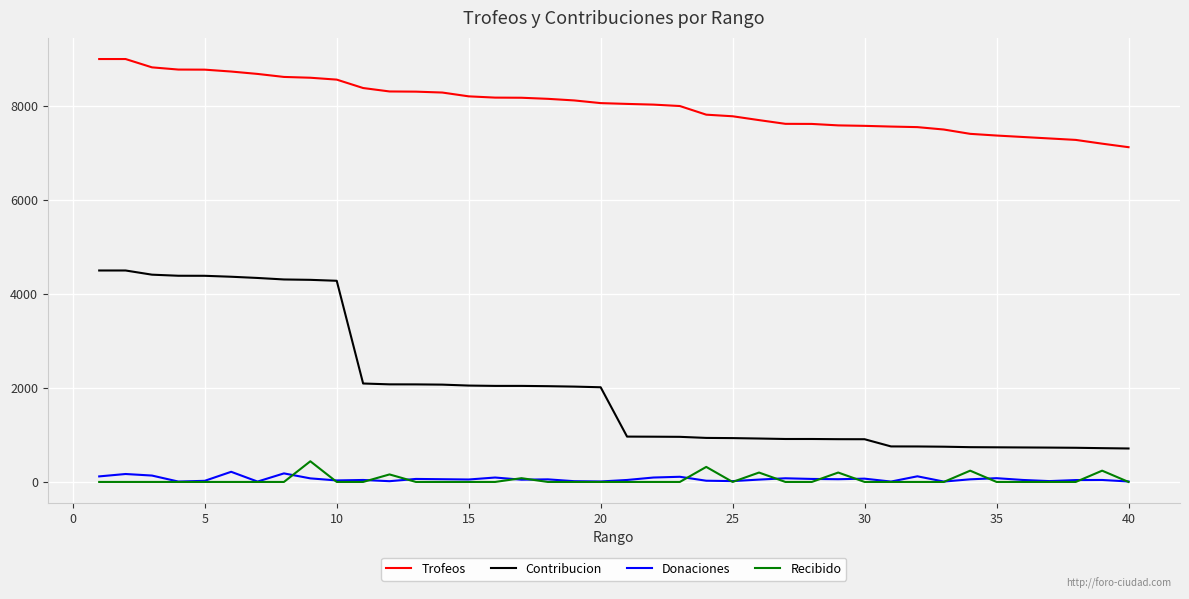

What is the greatest value displayed?

9000